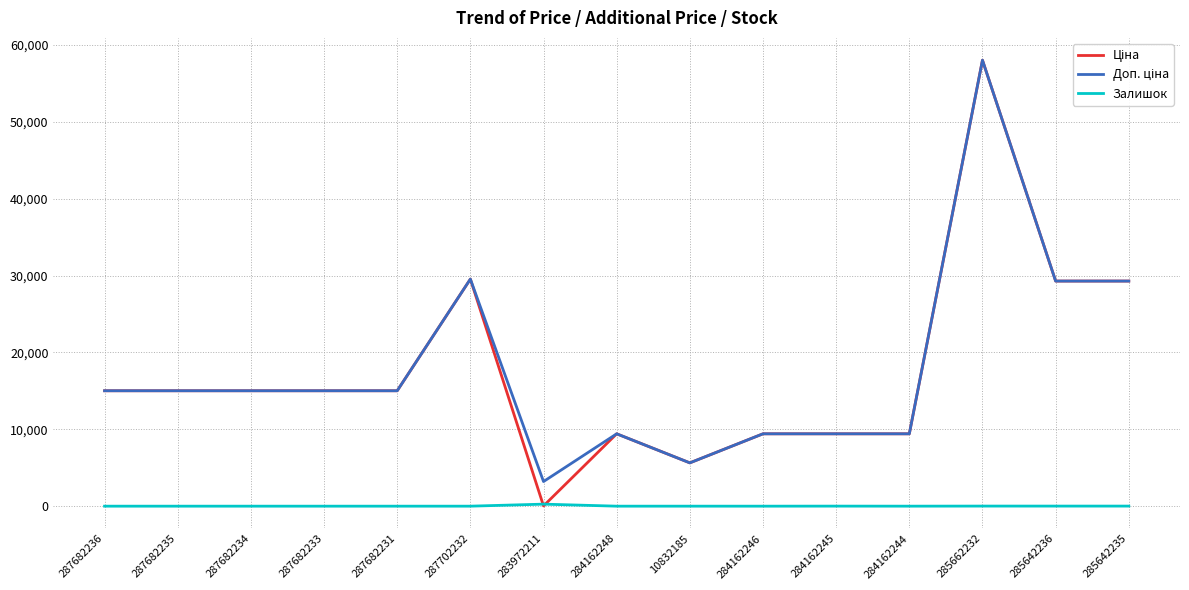

At which category is the sum across all series the highest?

285662232